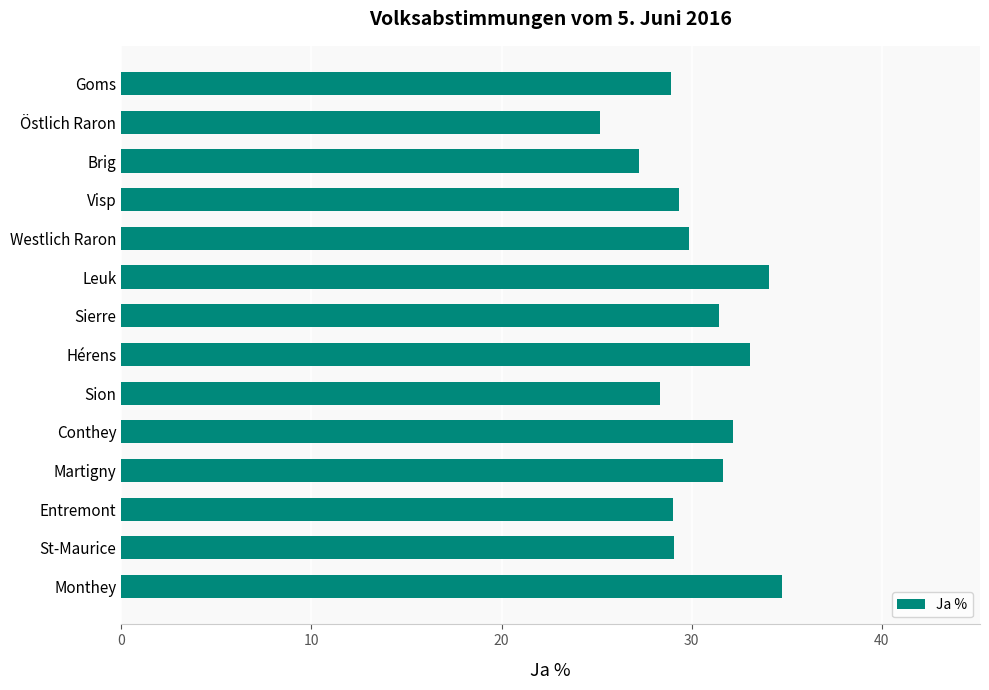

The chart shows a value of 29.9 at Westlich Raron. True or false?

True